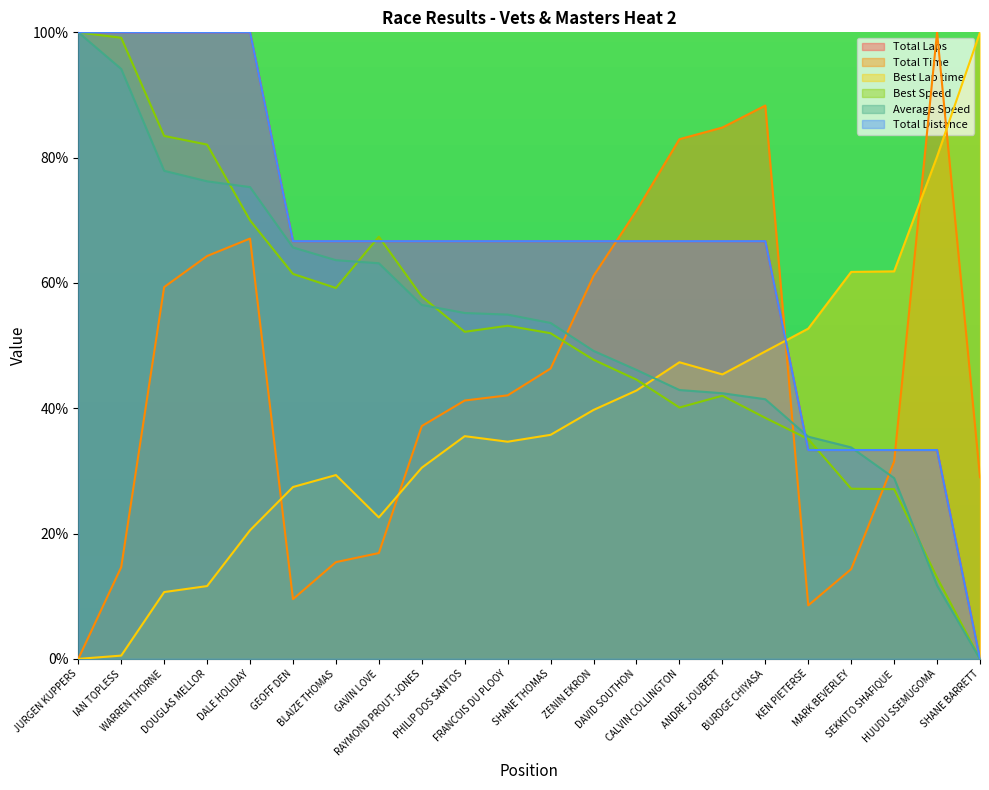

What is the sum of the Total Laps values at DALE HOLIDAY and FRANCOIS DU PLOOY?

166.7